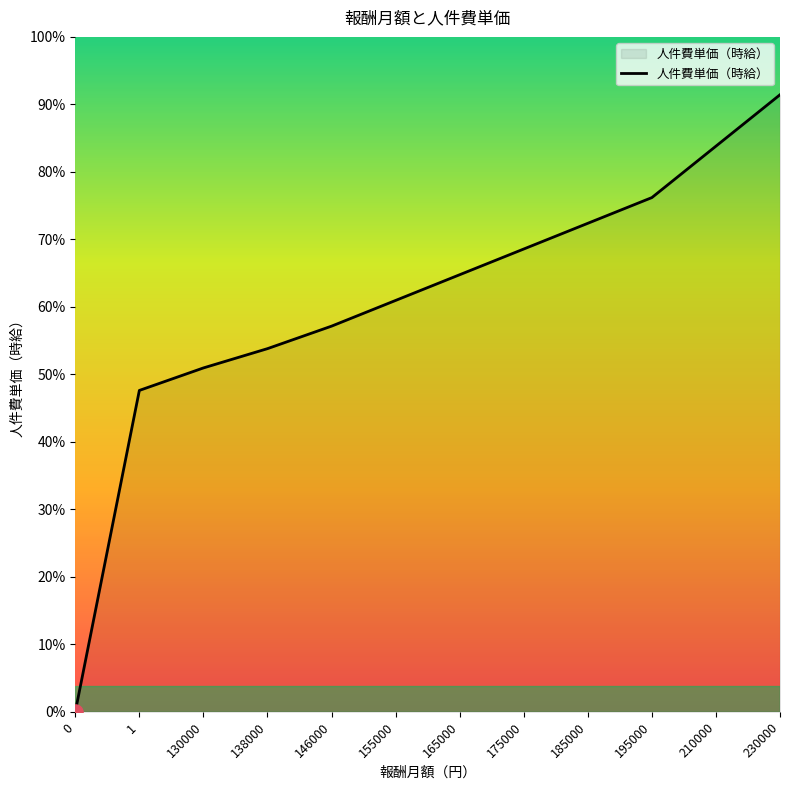

Between 138000 and 155000, which is larger?

155000